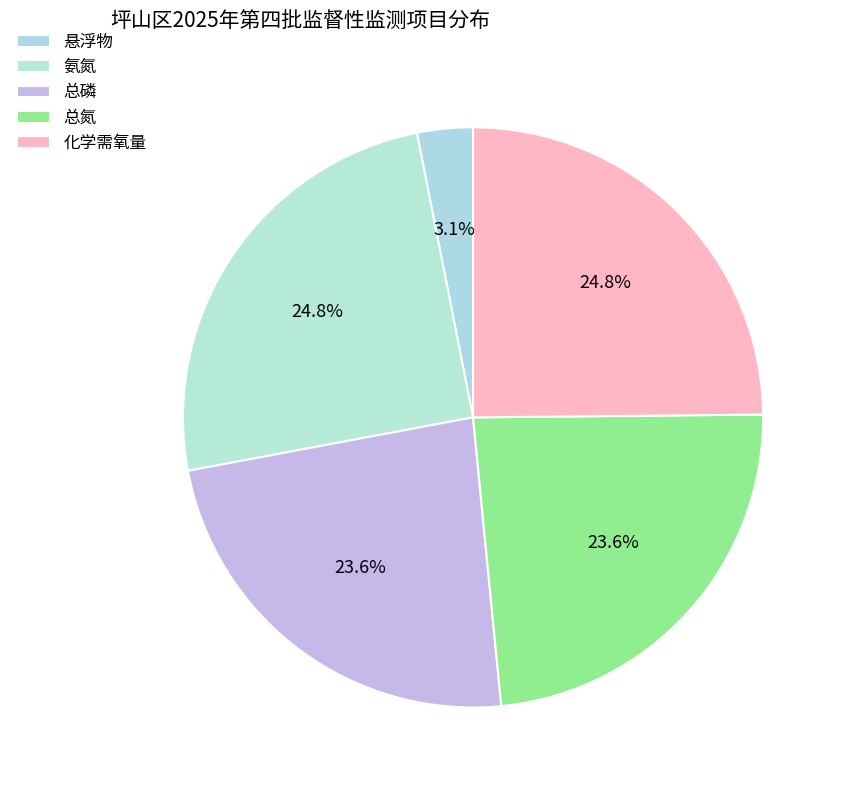

Is it true that 氨氮 is 34% of the pie?

False